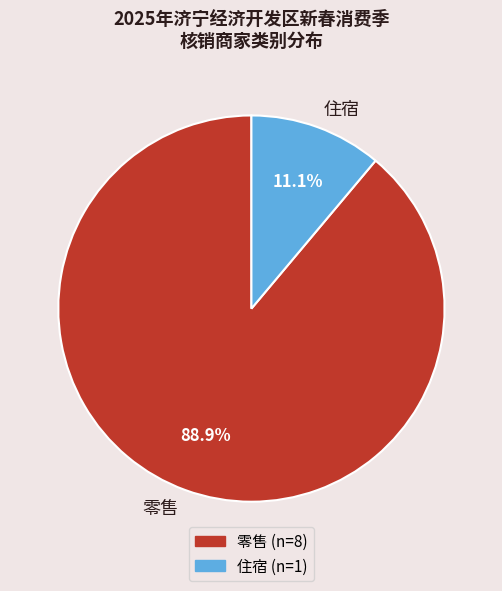

Count the number of slices in the pie.

2